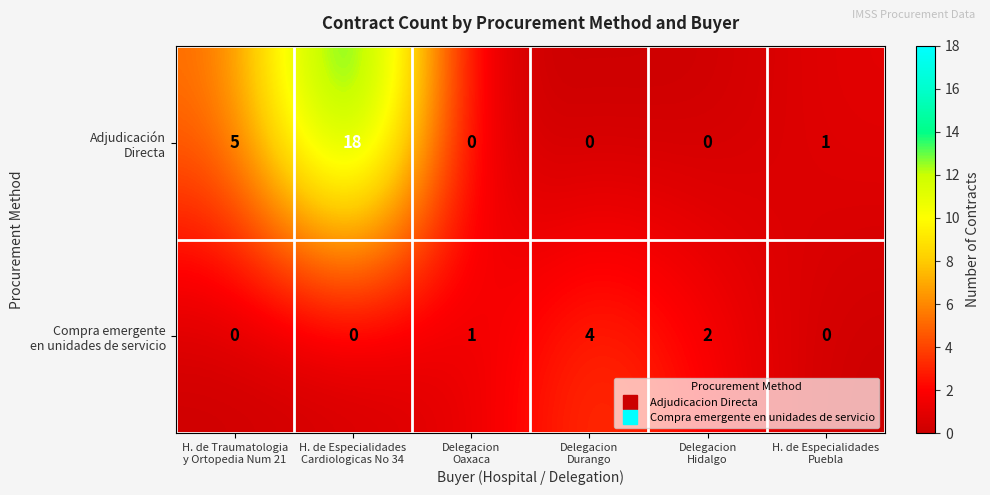

What is the maximum value shown in the chart?

18